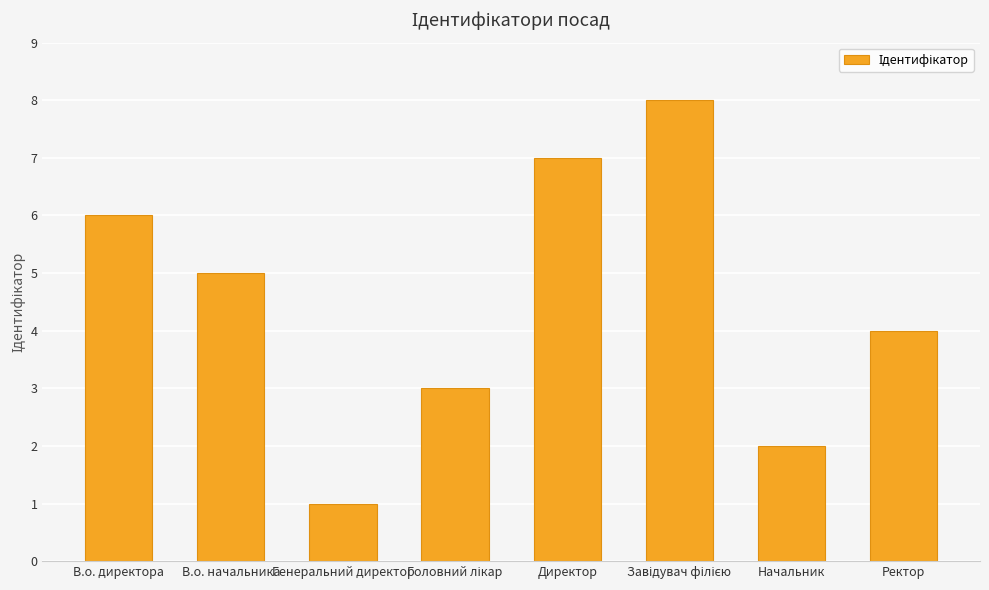

What is the value of the 4th bar from the left?

3